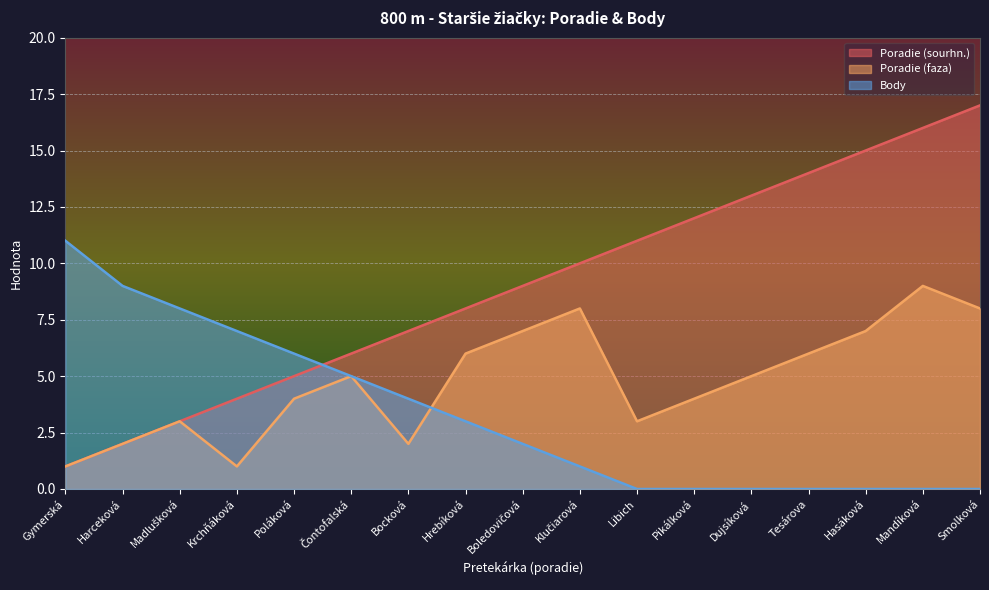

Which series has the largest total across all categories?

Poradie (sourhn.)